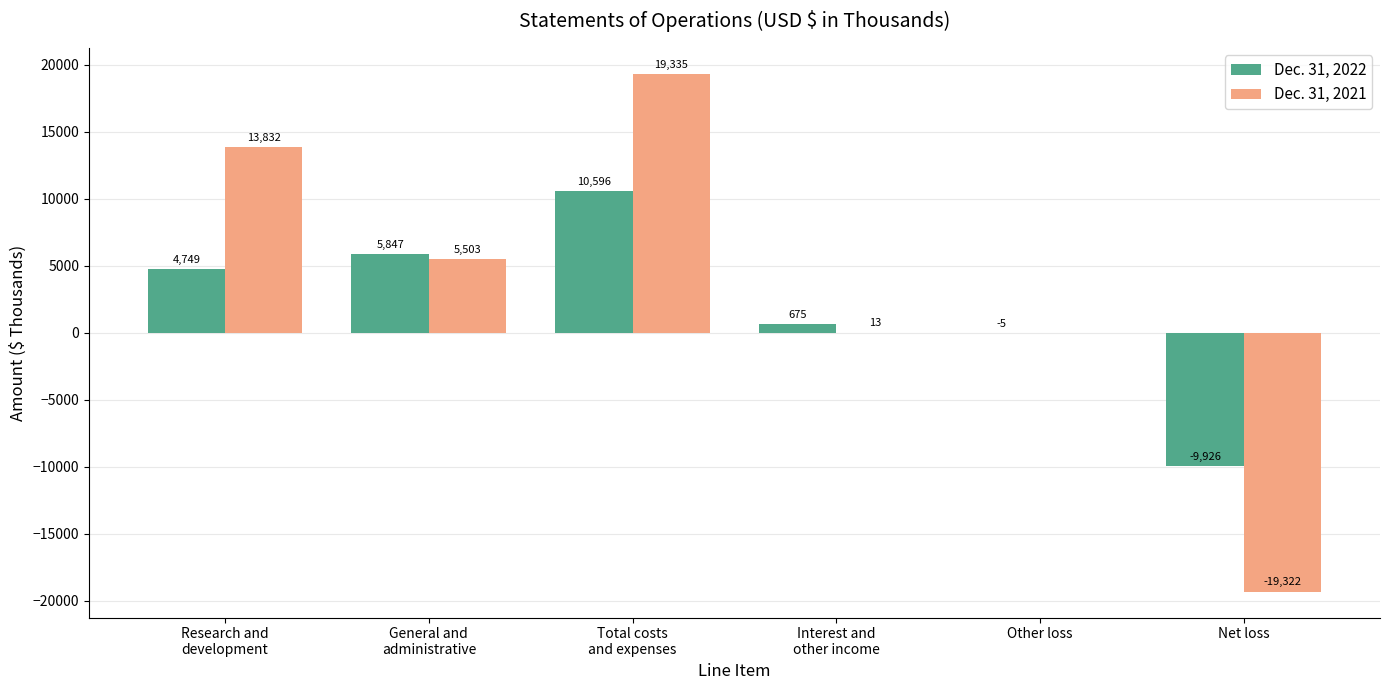

Are the bars grouped side by side (vs. stacked)?

Yes